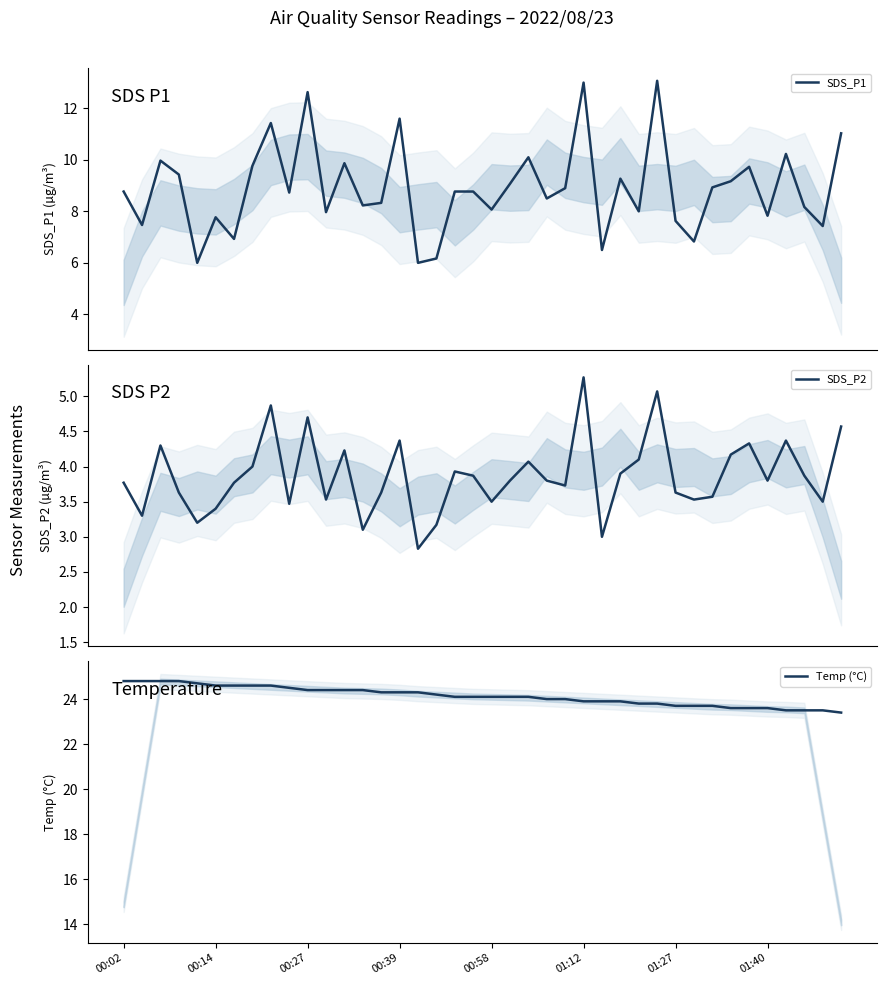

True or false: SDS_P1 and SDS_P2 intersect in this chart.

False